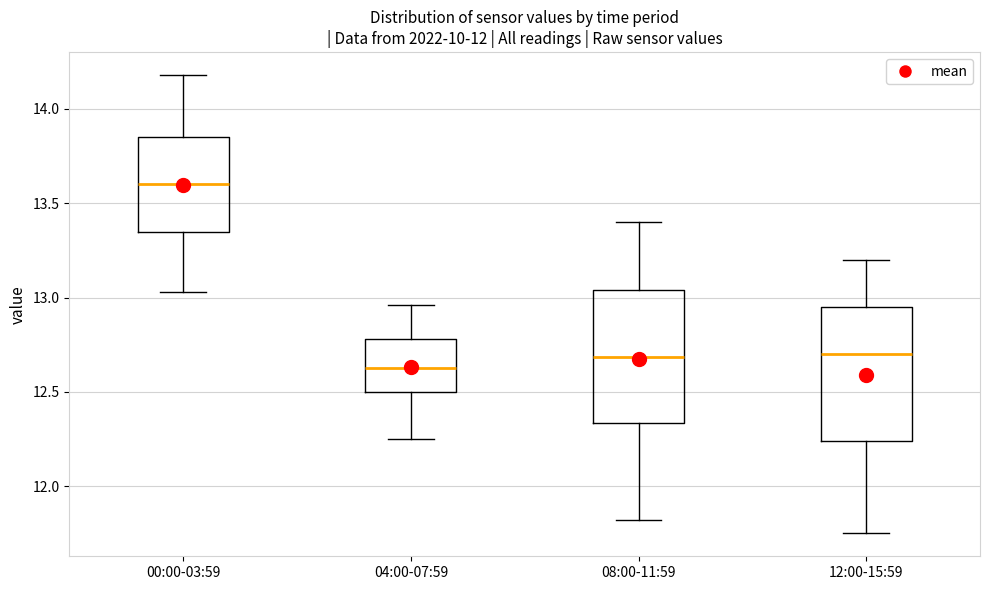

Reading left to right, transcribe this box plot: for each box, give where its median line is, the range the box spans, and where its two whiskers end, as read against the y-axis. The values are not printed on the chart, so give them approximately, as read against the axis.

00:00-03:59: median 13.60, box 13.35 to 13.85, whiskers 13.05 to 14.20
04:00-07:59: median 12.65, box 12.50 to 12.80, whiskers 12.25 to 12.95
08:00-11:59: median 12.70, box 12.35 to 13.05, whiskers 11.80 to 13.40
12:00-15:59: median 12.70, box 12.25 to 12.95, whiskers 11.75 to 13.20